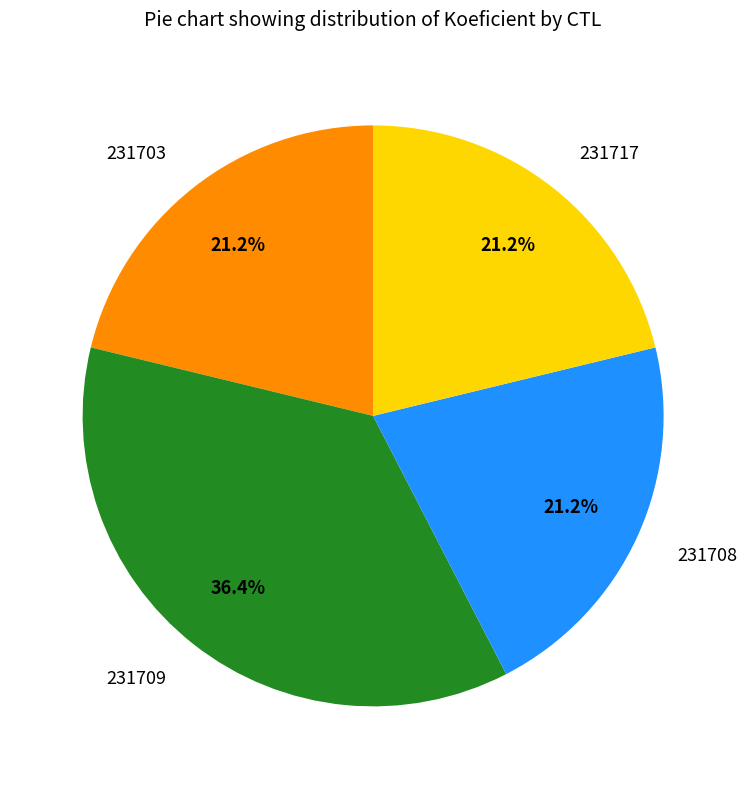

What percentage is NOT represented by 231717?

78.8%